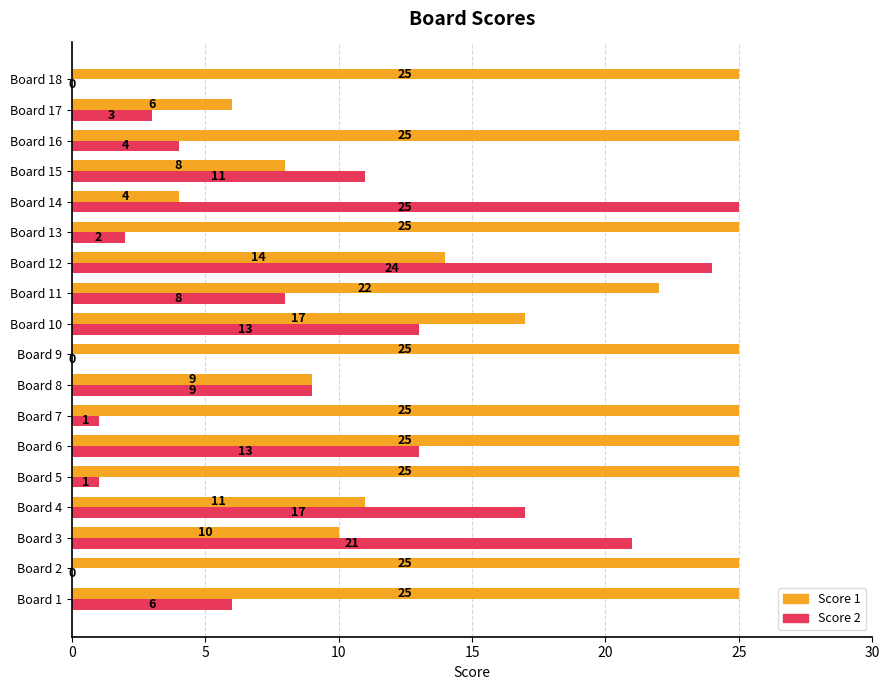

What is the total value across all series at Board 17?

9